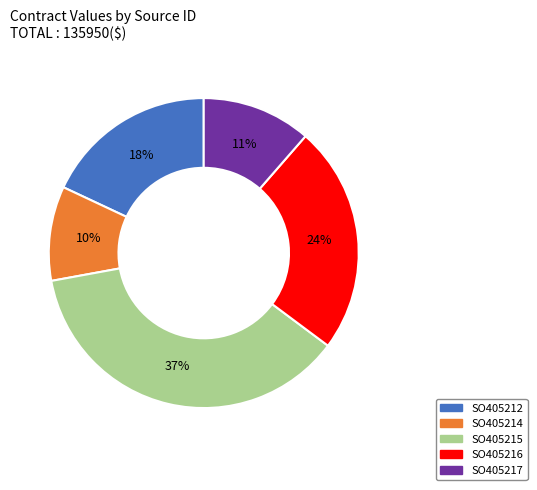

The SO405212 slice represents 18% of the pie. True or false?

True